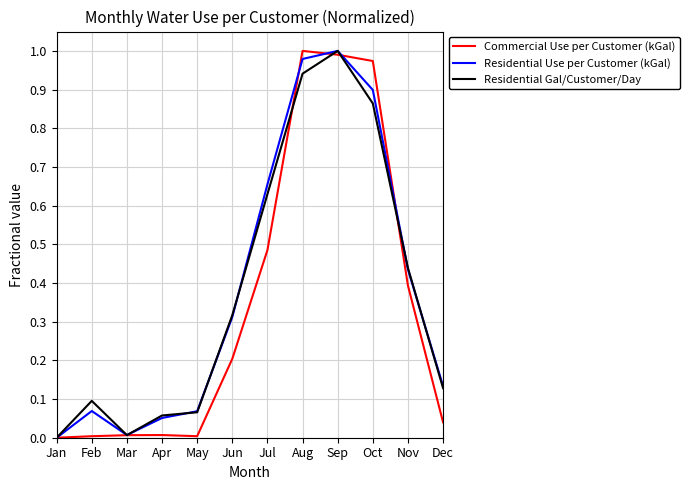

True or false: Residential Use per Customer (kGal) and Residential Gal/Customer/Day intersect in this chart.

True